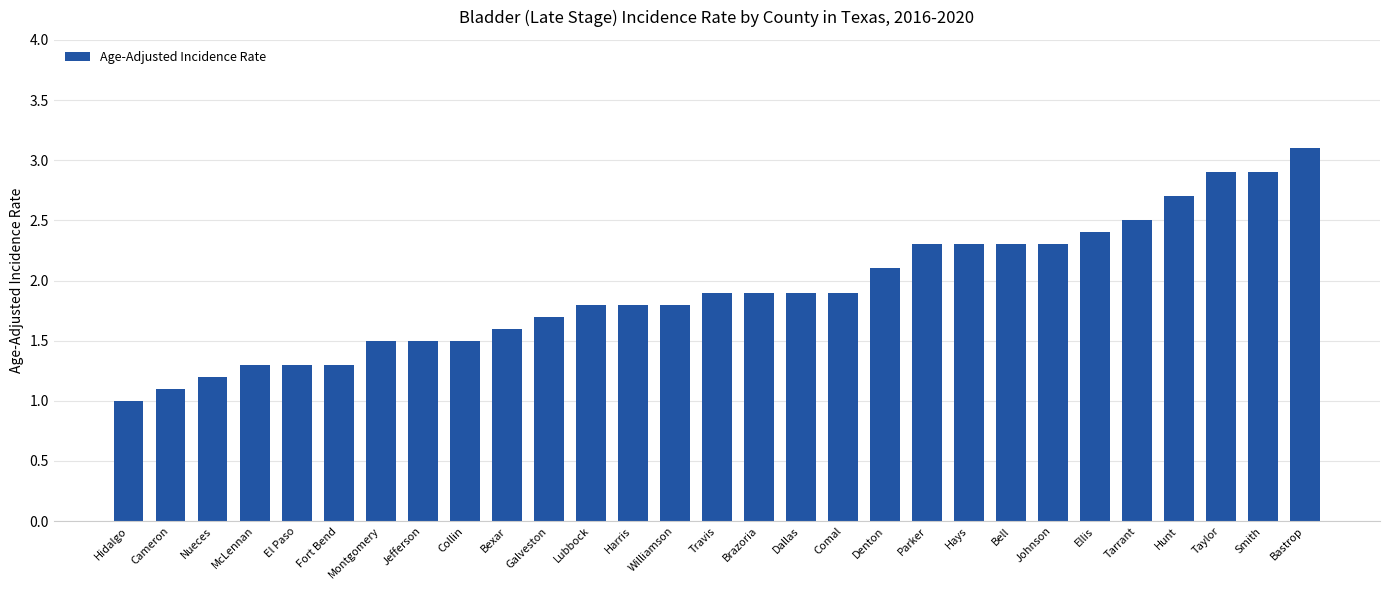

What is the ratio of the value at Lubbock to the value at Collin?

1.2